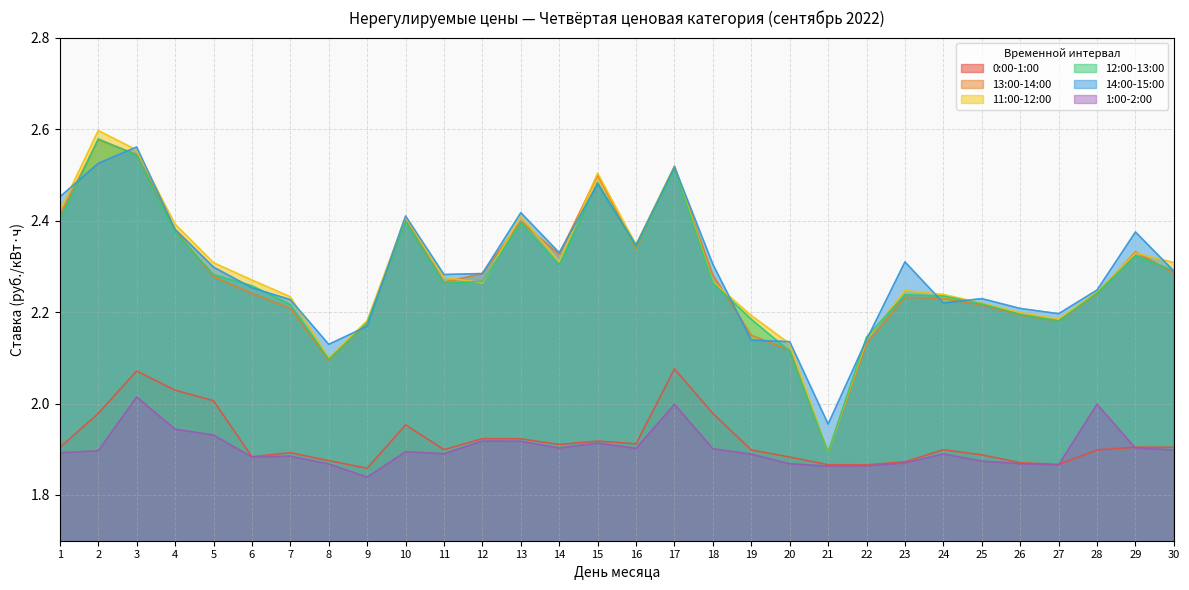

Read the 13:00-14:00 value at 6.

2.2